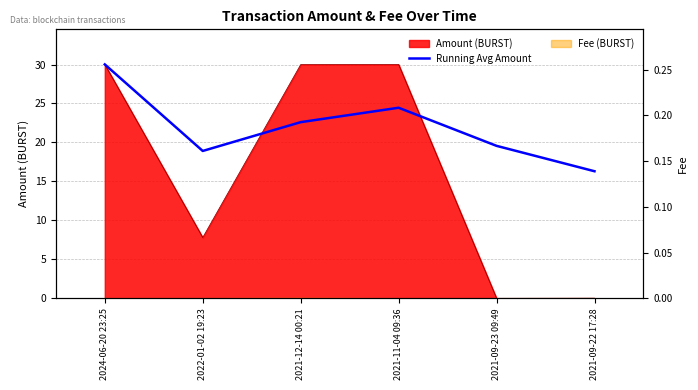

How many points are lower than both their immediate neighbors (excluding endpoints)?

1